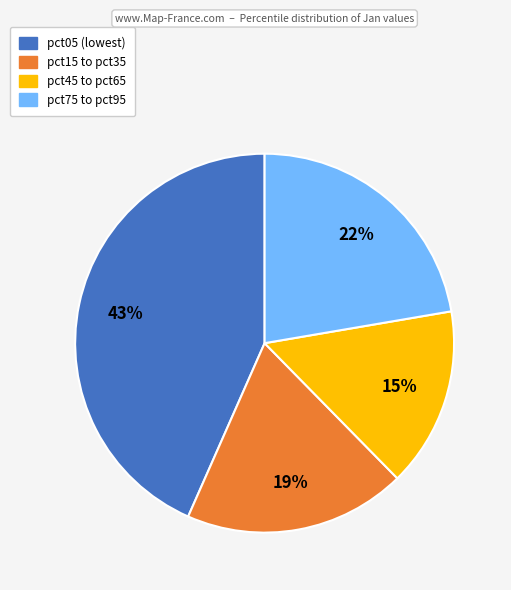

To the nearest percent, what is the difference between the largest and smallest slice percentages?

28%